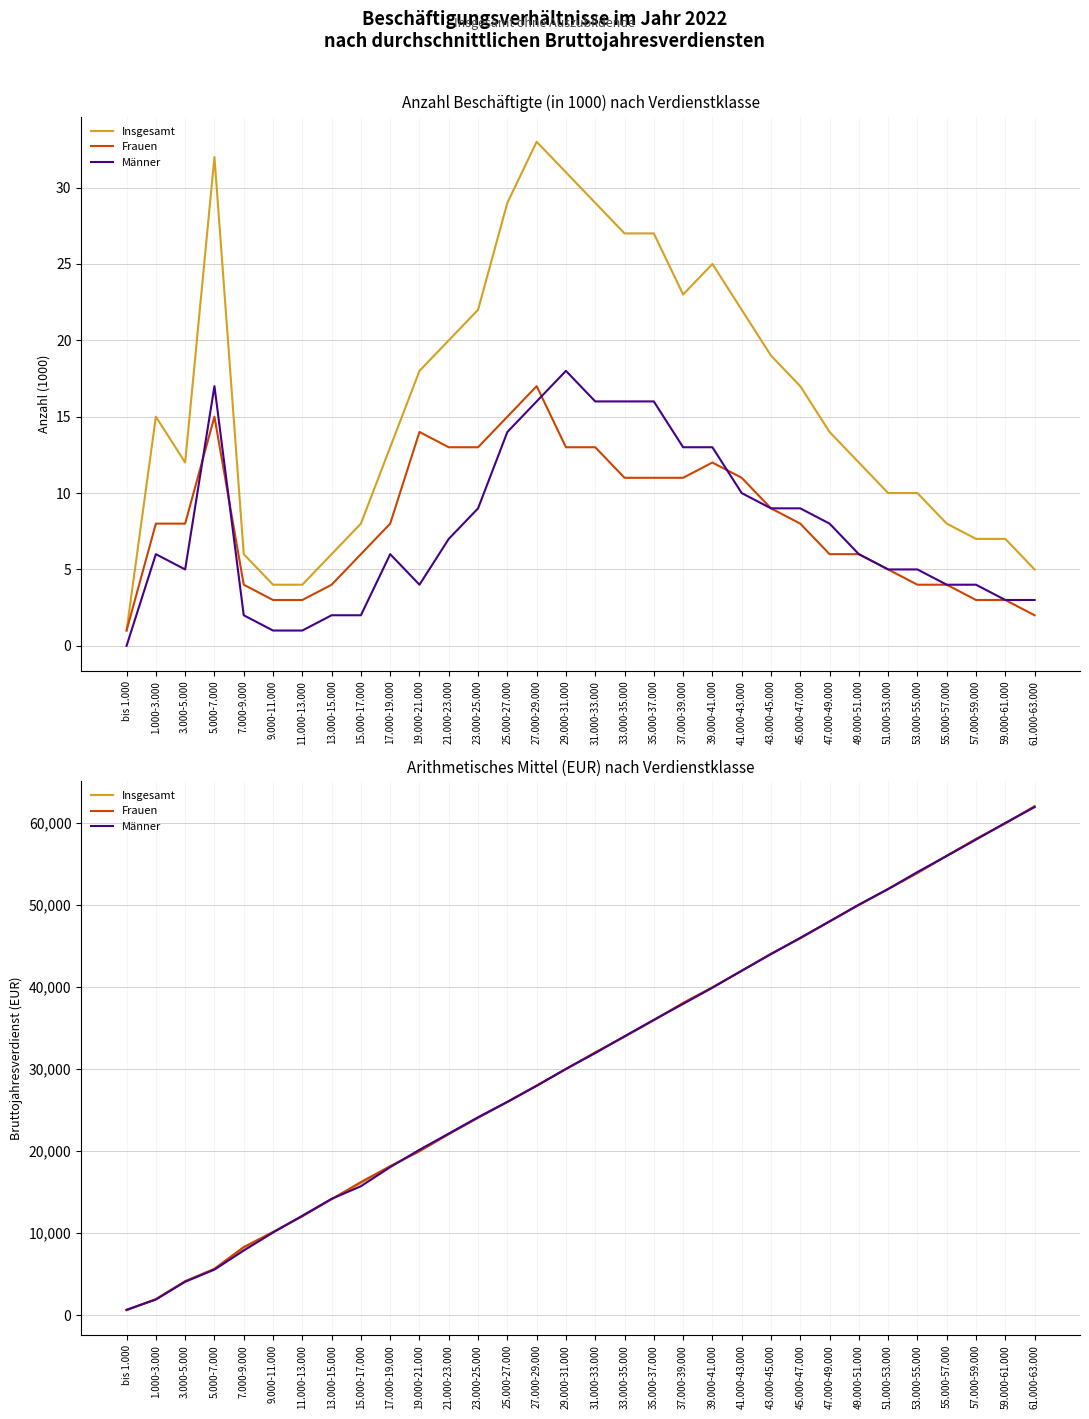

How many lines are shown in the chart?

3